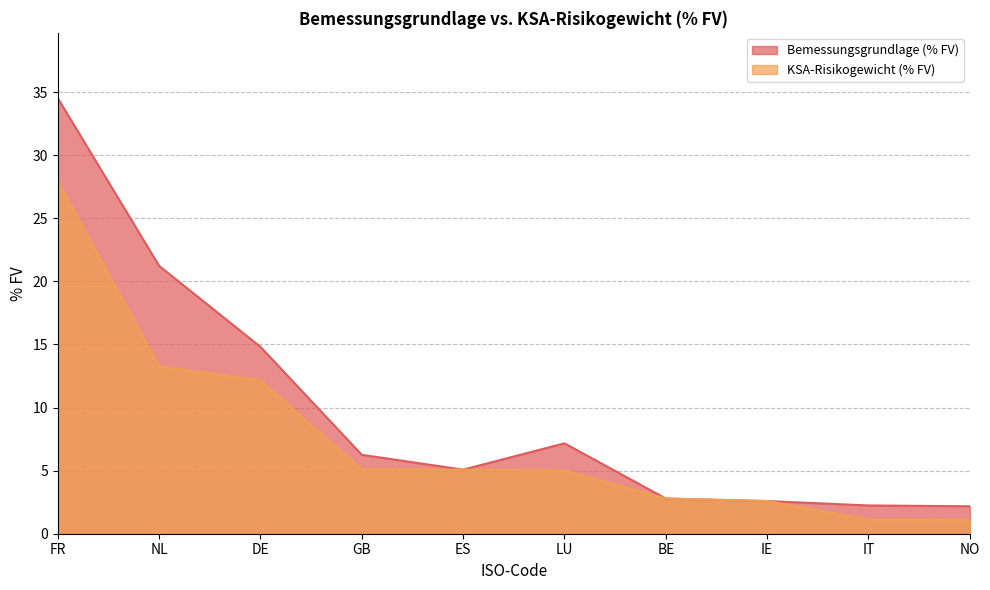

The value of Bemessungsgrundlage (% FV) at NL is 21.2. True or false?

True